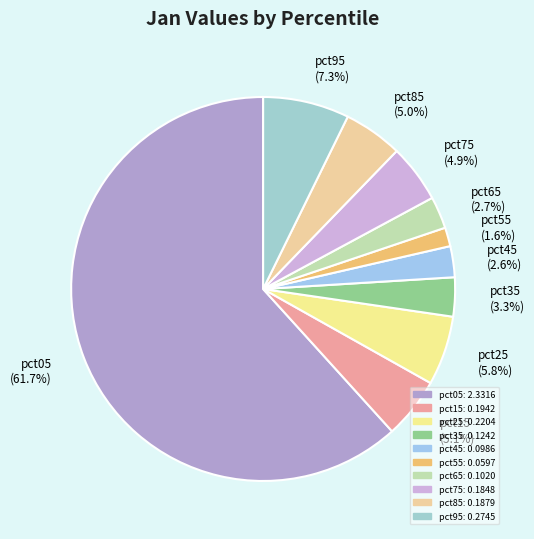

Which has a higher value, pct95 (7.3%) or pct35 (3.3%)?

pct95 (7.3%)